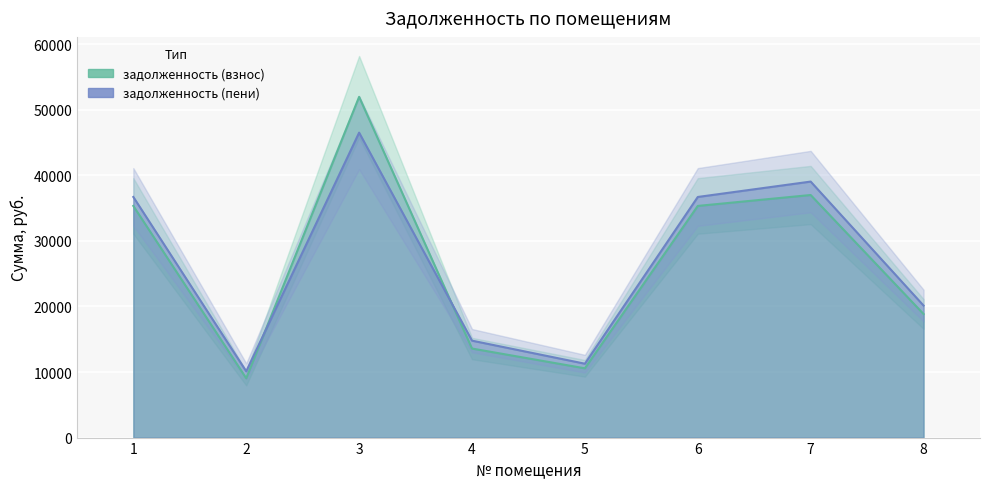

At which category does the chart reach its minimum across all series?

2